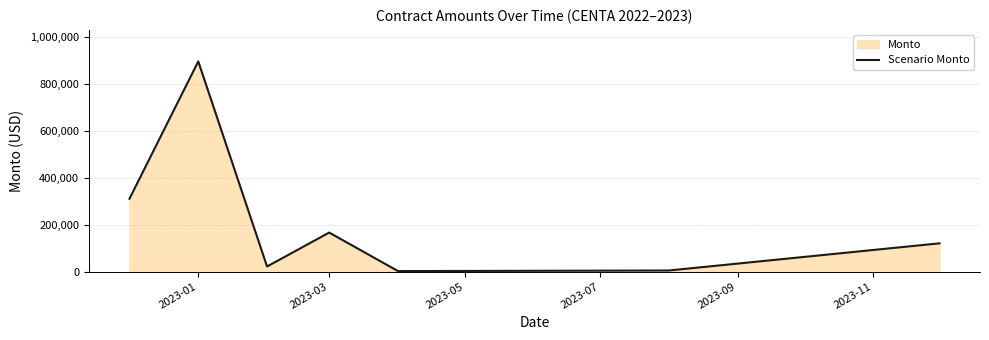

Which label corresponds to the largest value in the chart?

2023-01